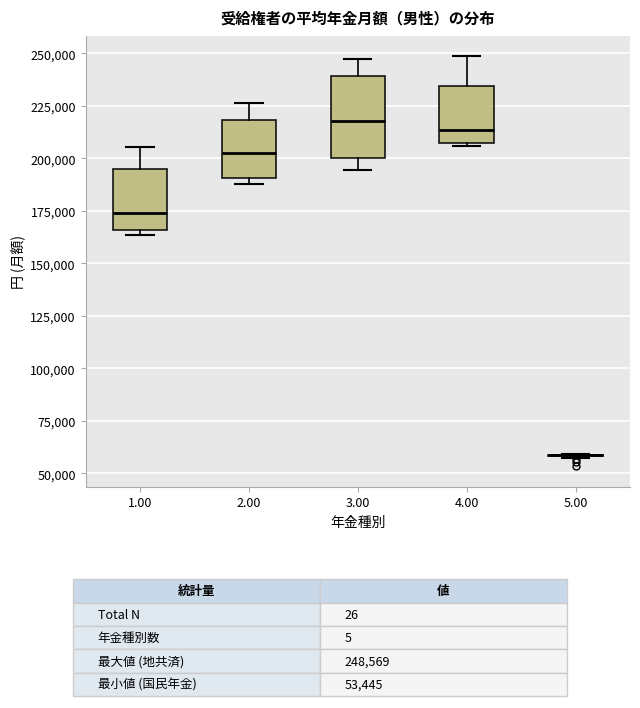

Reading left to right, read every box against the y-axis: the position of its median line, the range the box covers, and the ends of its whiskers. The values are not printed on the chart, so give them approximately, as read against the axis.

1.00: median 175000, box 165000 to 195000, whiskers 165000 (just below the box's lower edge) to 205000
2.00: median 200000, box 190000 to 220000, whiskers 190000 (just below the box's lower edge) to 225000
3.00: median 220000, box 200000 to 240000, whiskers 195000 to 250000
4.00: median 215000, box 210000 to 235000, whiskers 205000 to 250000
5.00: box collapsed to a line at 60000, whiskers 55000 to 60000